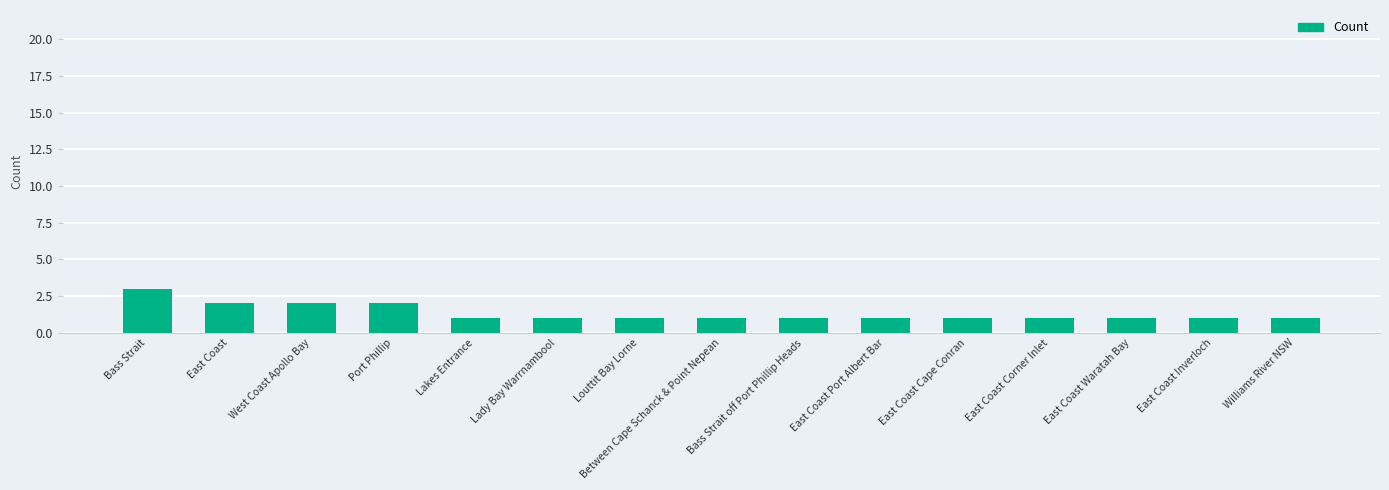

Reading left to right, transcribe all the data shown in this chart.

Bass Strait=3	East Coast=2	West Coast Apollo Bay=2	Port Phillip=2	Lakes Entrance=1	Lady Bay Warrnambool=1	Louttit Bay Lorne=1	Between Cape Schanck & Point Nepean=1	Bass Strait off Port Phillip Heads=1	East Coast Port Albert Bar=1	East Coast Cape Conran=1	East Coast Corner Inlet=1	East Coast Waratah Bay=1	East Coast Inverloch=1	Williams River NSW=1